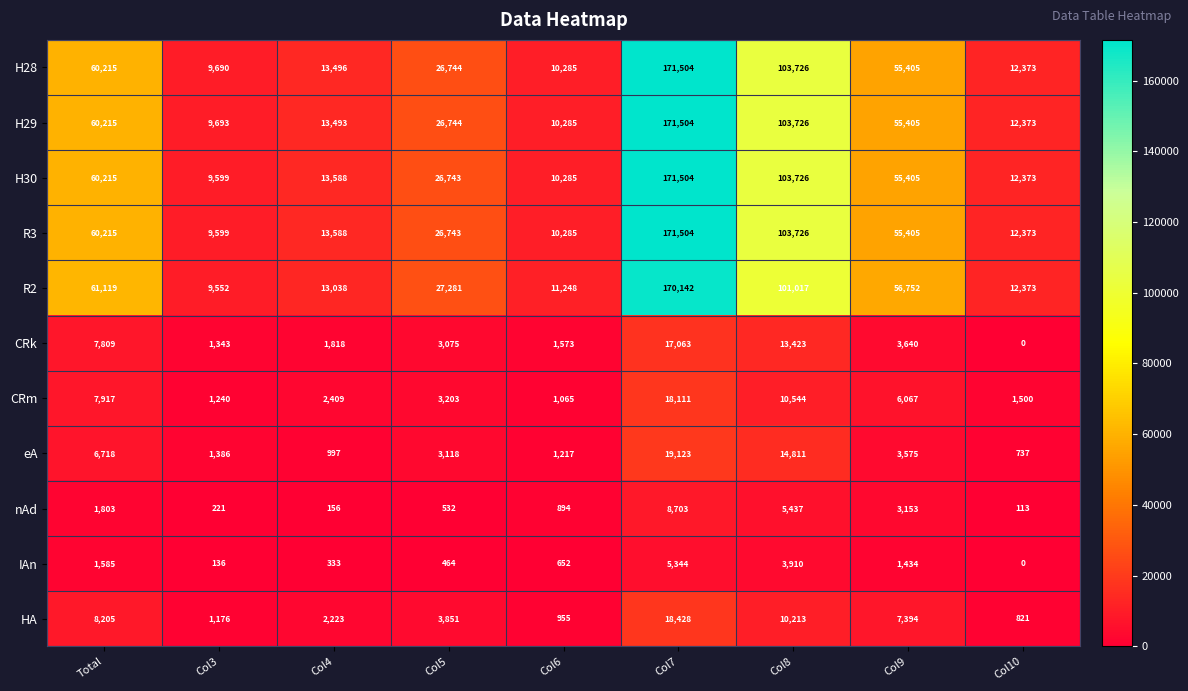

What is the total value across all series at Col4?

75139